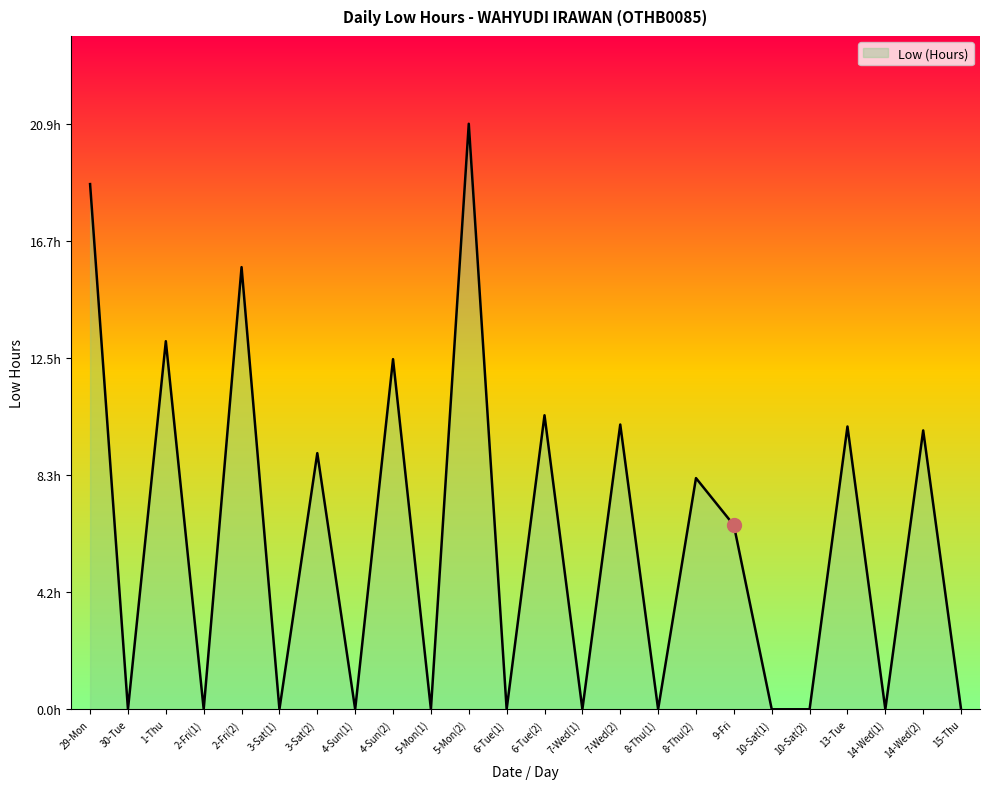

What is the value of the 21st point from the left?

10.1